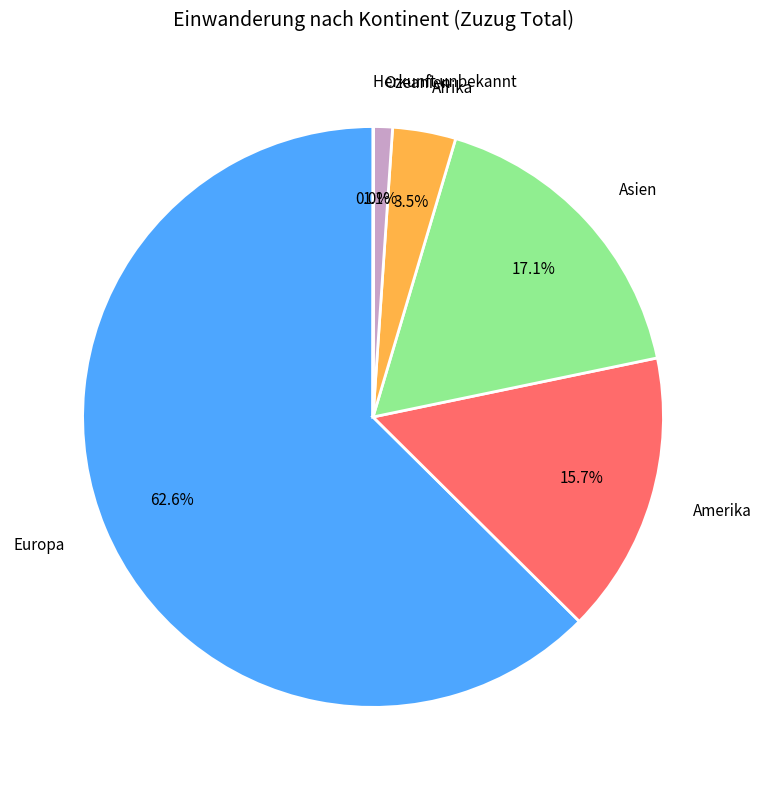

Between Asien and Afrika, which is larger?

Asien